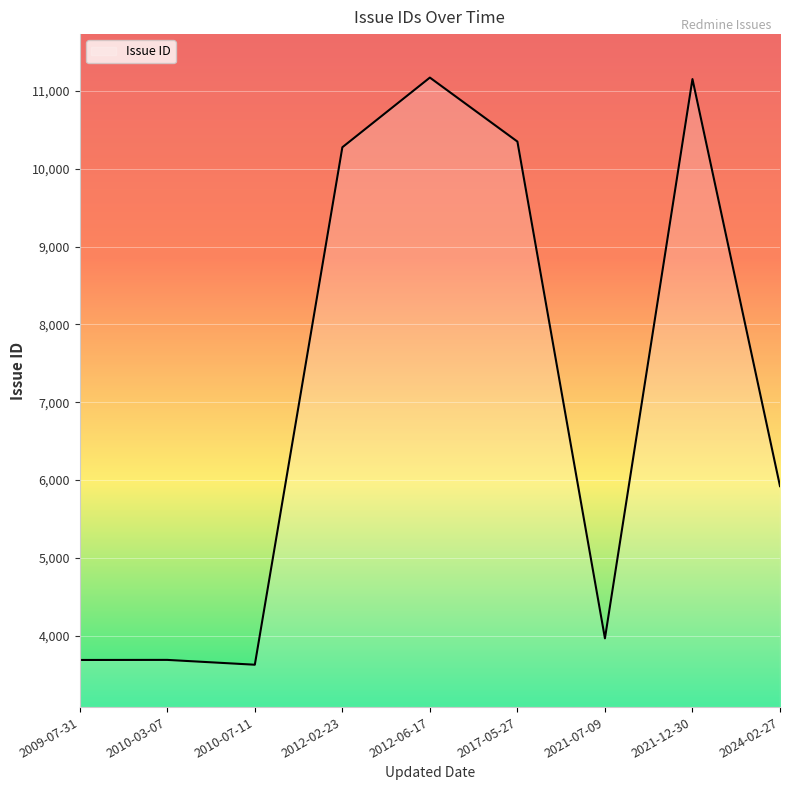

What is the difference between the maximum and minimum values?

7542